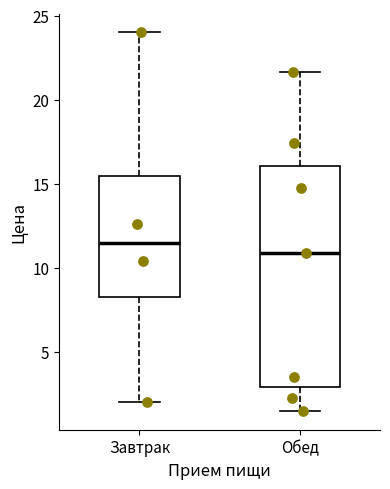

Reading left to right, transcribe this box plot: for each box, give where its median line is, the range the box spans, and where its two whiskers end, as read against the y-axis. The values are not printed on the chart, so give them approximately, as read against the axis.

Завтрак: median 11.5, box 8.5 to 15.5, whiskers 2.0 to 24.0
Обед: median 11.0, box 3.0 to 16.0, whiskers 1.5 to 21.5